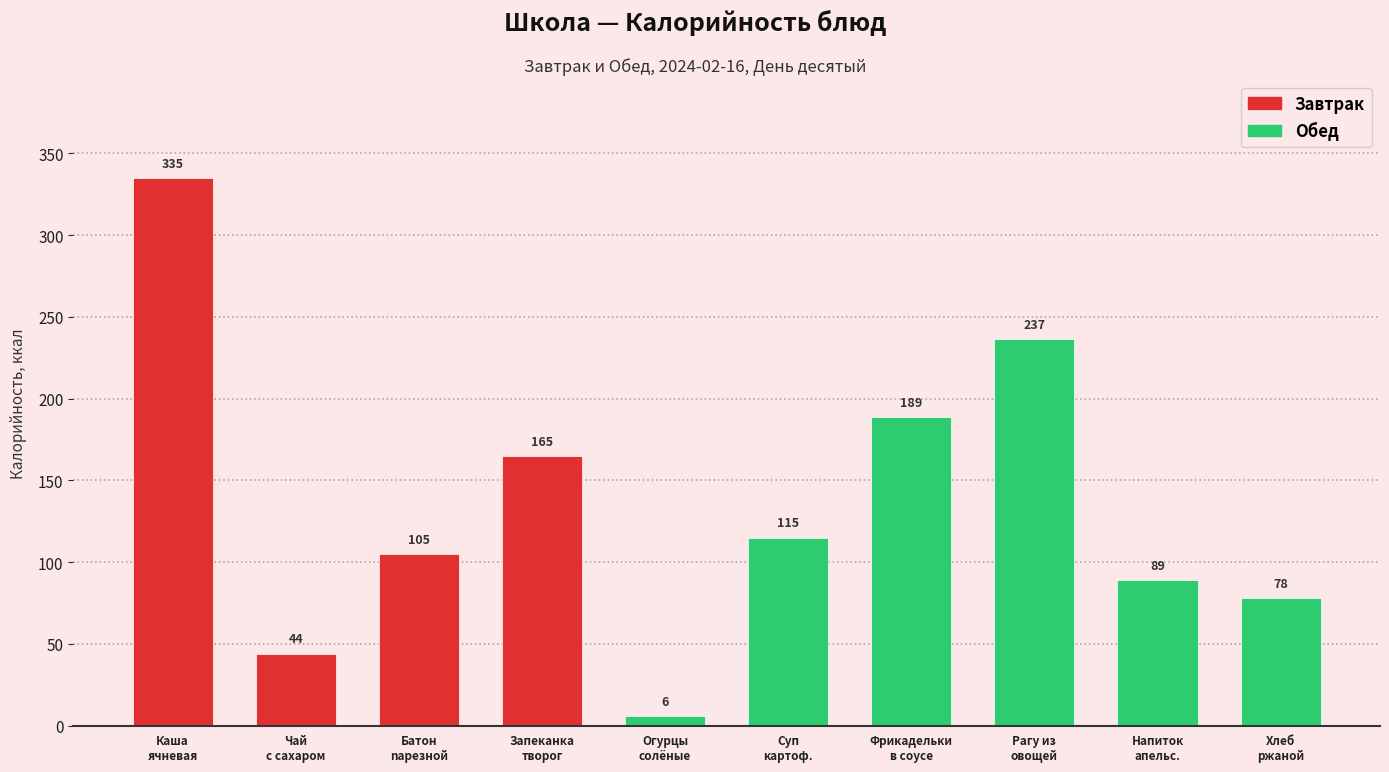

What position from the left is Чай с сахаром?

2